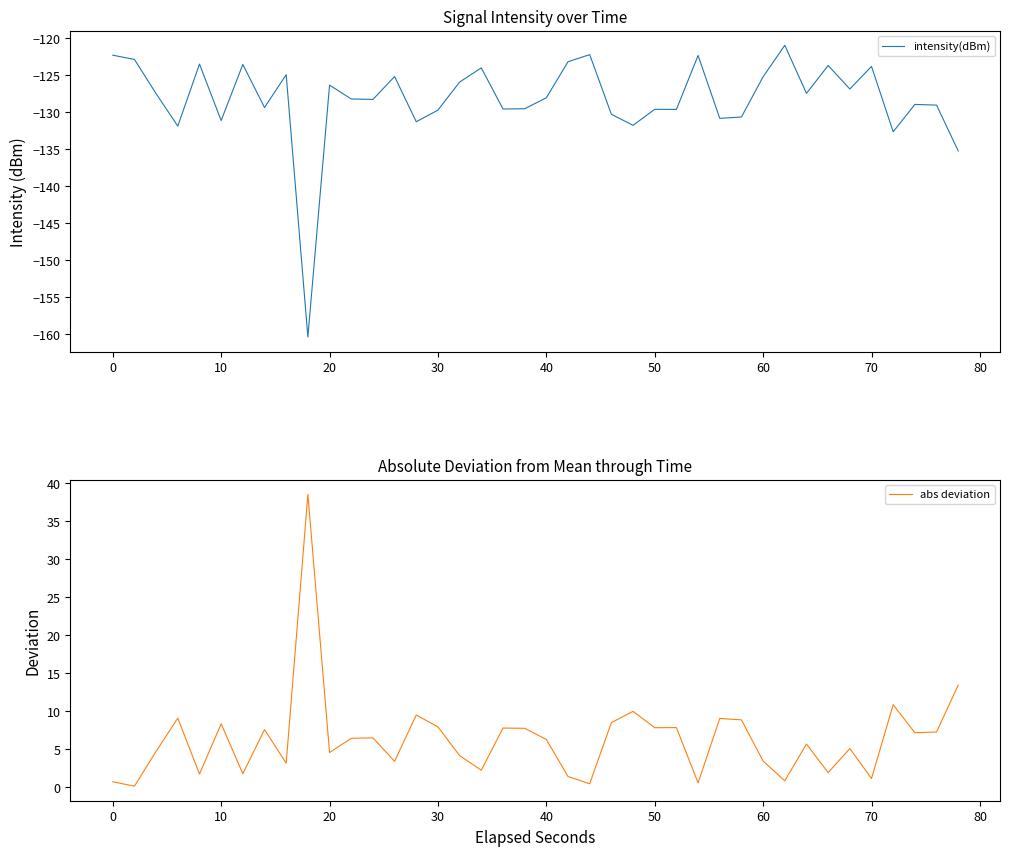

What is the average value of the abs deviation series?

6.3